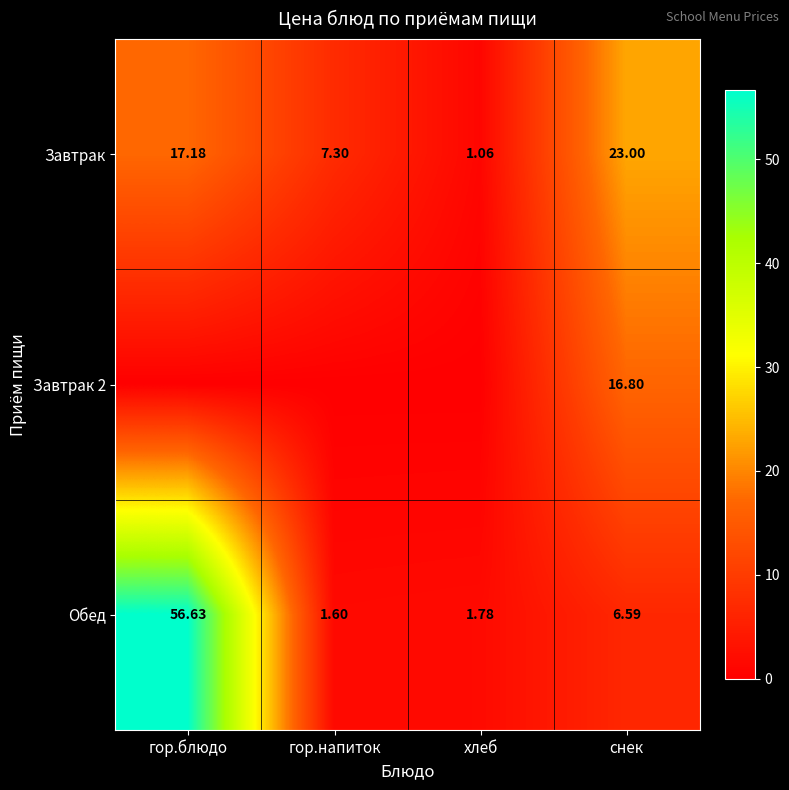

At which label is Обед closest to 29?

снек